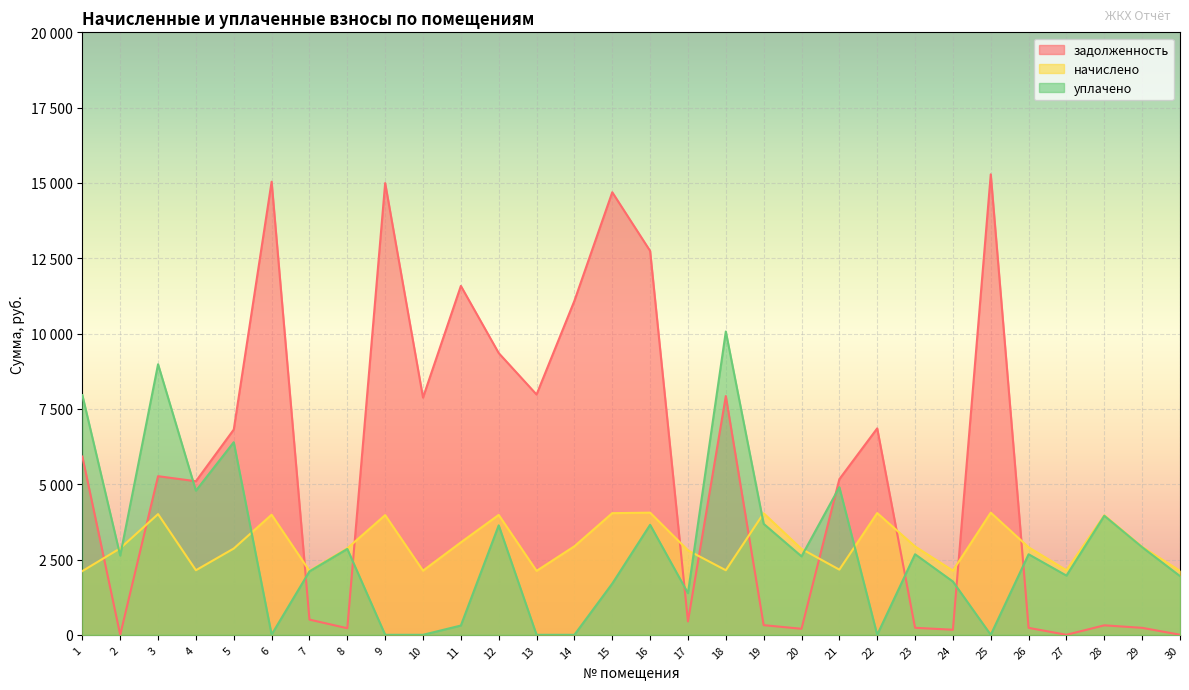

How many interior local peaks does the начислено series have?

9